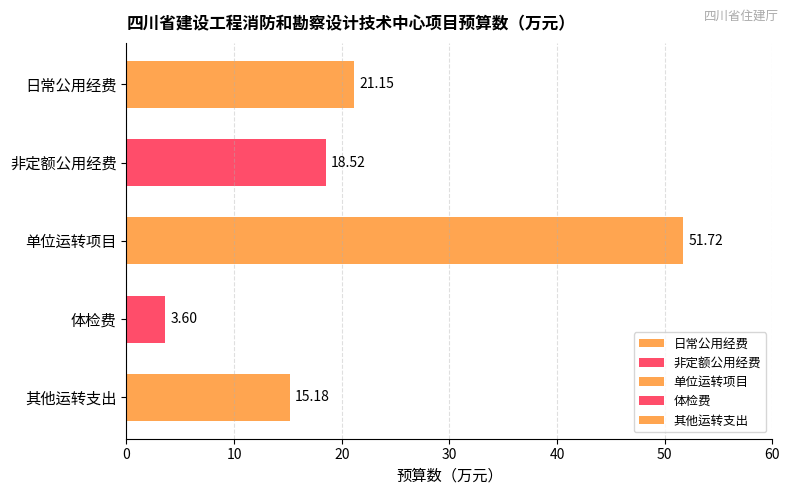

What is the sum of the values at 单位运转项目 and 其他运转支出?

66.9